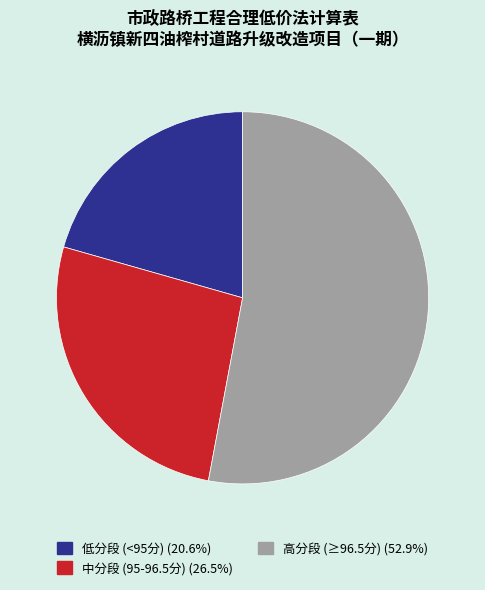

Is there any slice that represents more than half of the pie?

Yes